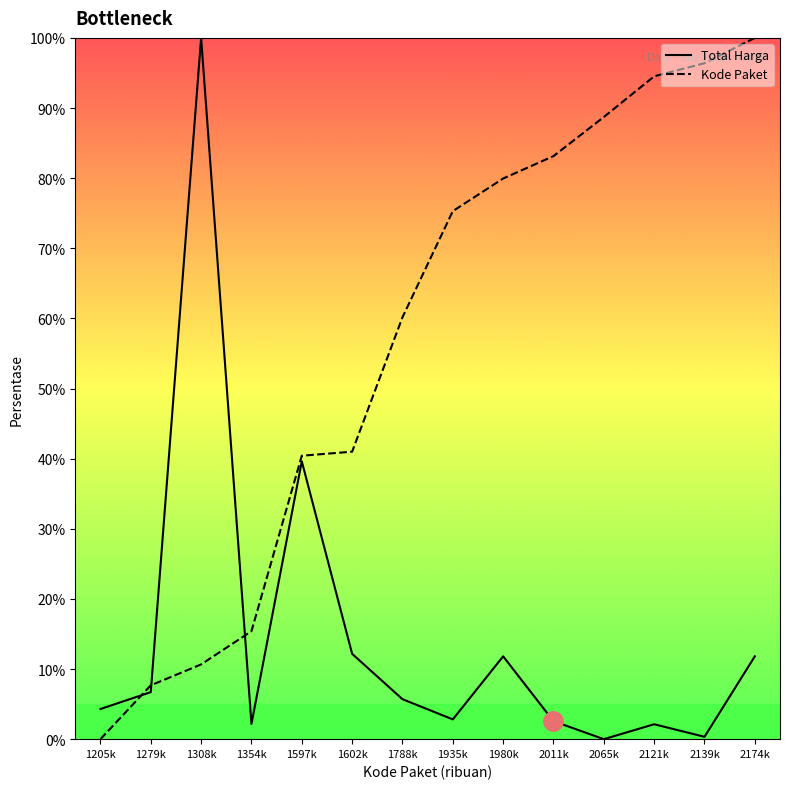

What is the difference between the highest and lowest values at 1597k?

0.8